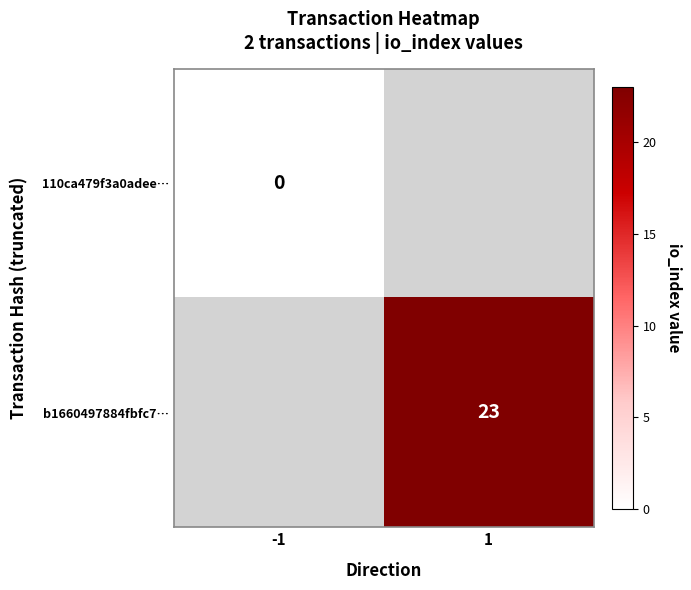

Between 1 and -1, which is larger?

-1